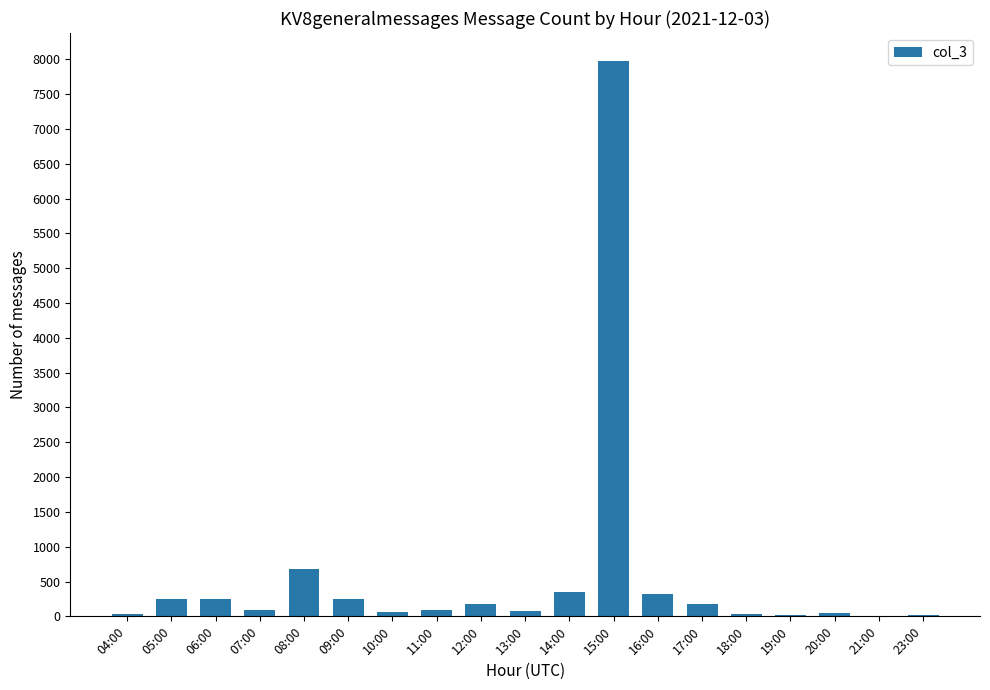

The value at 06:00 is 251. True or false?

True